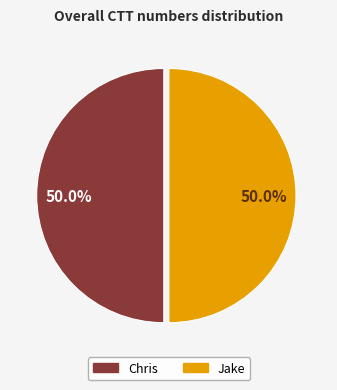

What portion of the pie excludes Jake?

50.0%